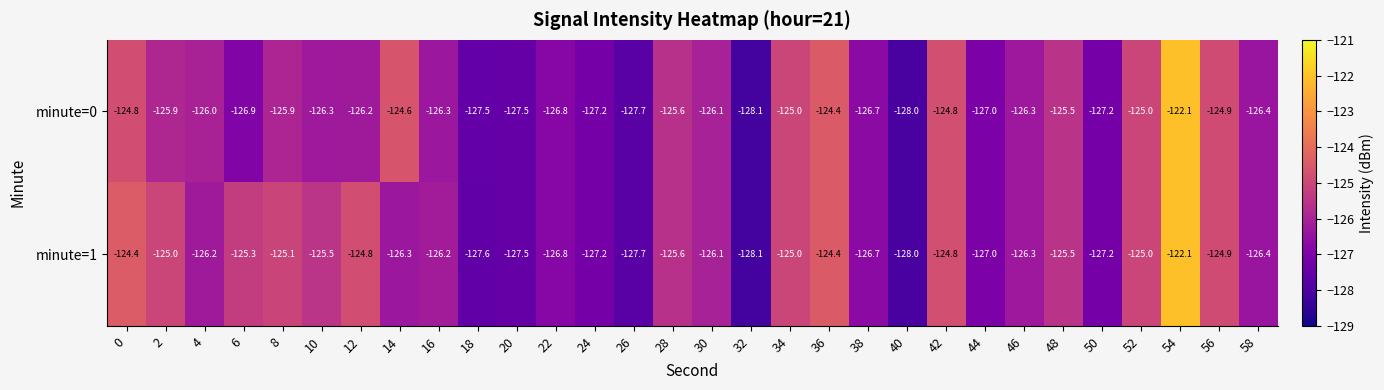

At which label does minute=1 reach its peak?

54